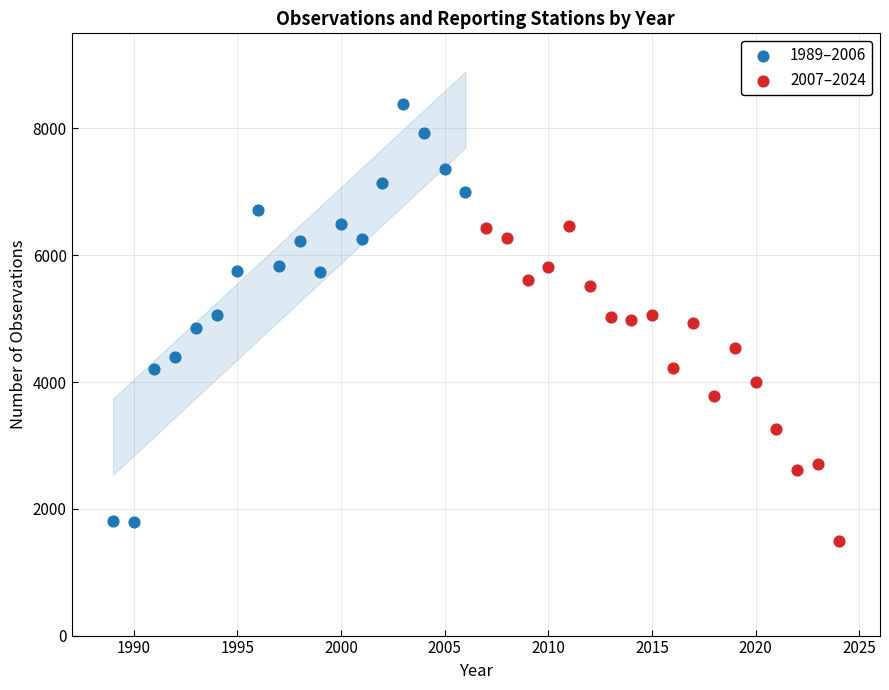

Which series has the widest spread of Y values?

1989–2006